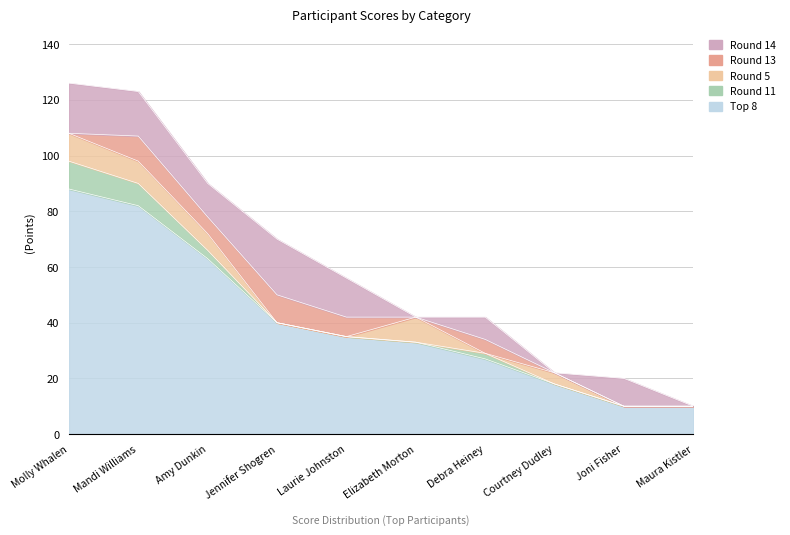

Is it true that Round 14 equals 6 at Debra Heiney?

False